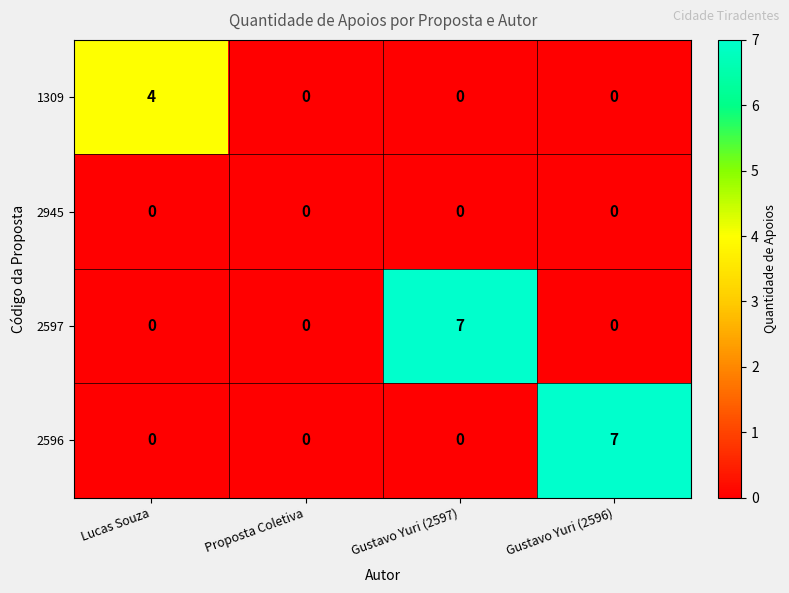

What is the difference between the highest and lowest values at Gustavo Yuri (2597)?

7